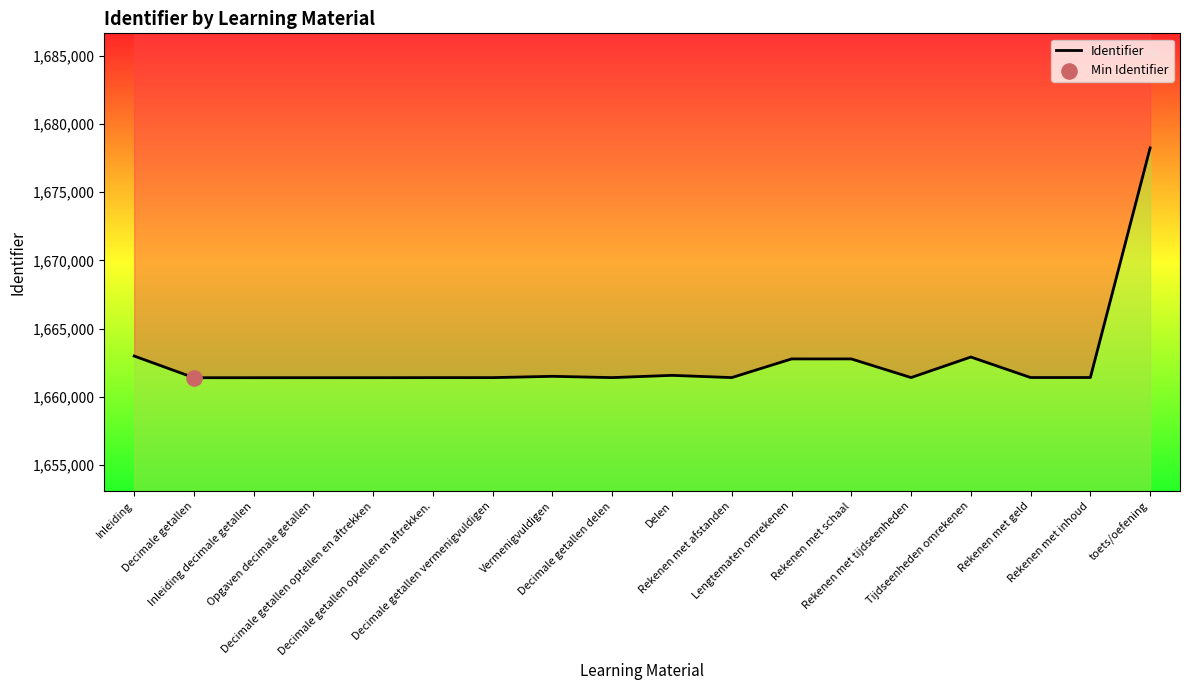

Between Rekenen met afstanden and Decimale getallen vermenigvuldigen, which is larger?

Rekenen met afstanden